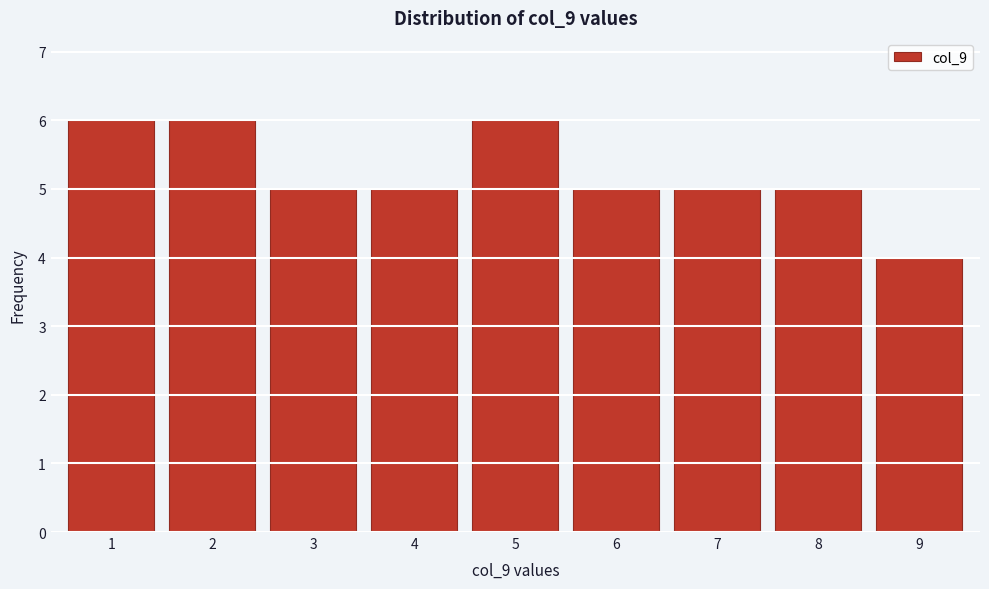

Reading left to right, transcribe this chart: for each bar, give the range it covers on the x-axis and its height. The values are not printed on the chart, so give them approximately, as read against the axis.

0.5 to 1.5: 6
1.5 to 2.5: 6
2.5 to 3.5: 5
3.5 to 4.5: 5
4.5 to 5.5: 6
5.5 to 6.5: 5
6.5 to 7.5: 5
7.5 to 8.5: 5
8.5 to 9.5: 4